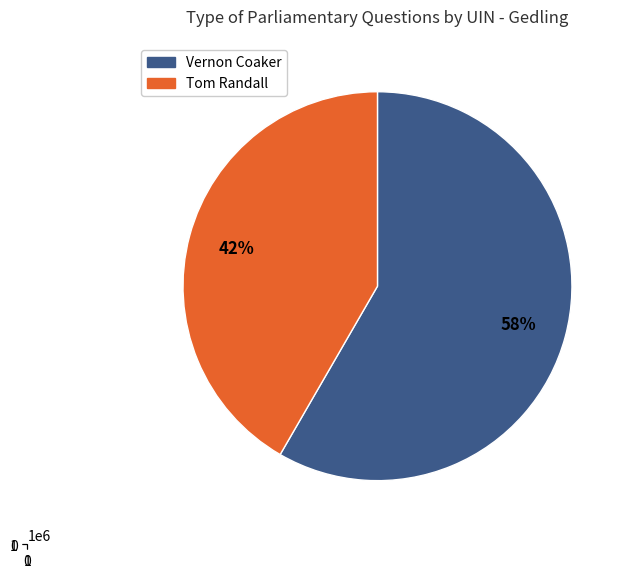

Is there any slice that represents more than half of the pie?

Yes